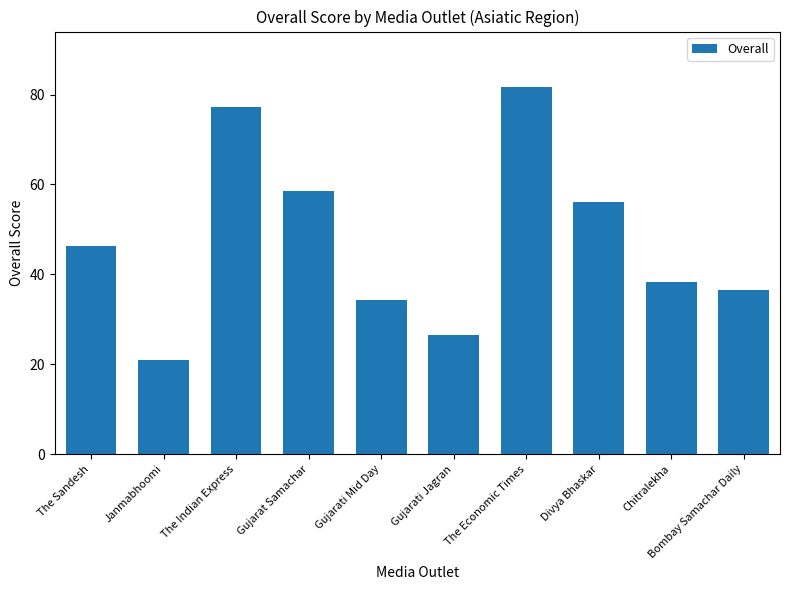

What is the sum of the values at Gujarati Jagran and Chitralekha?

64.8